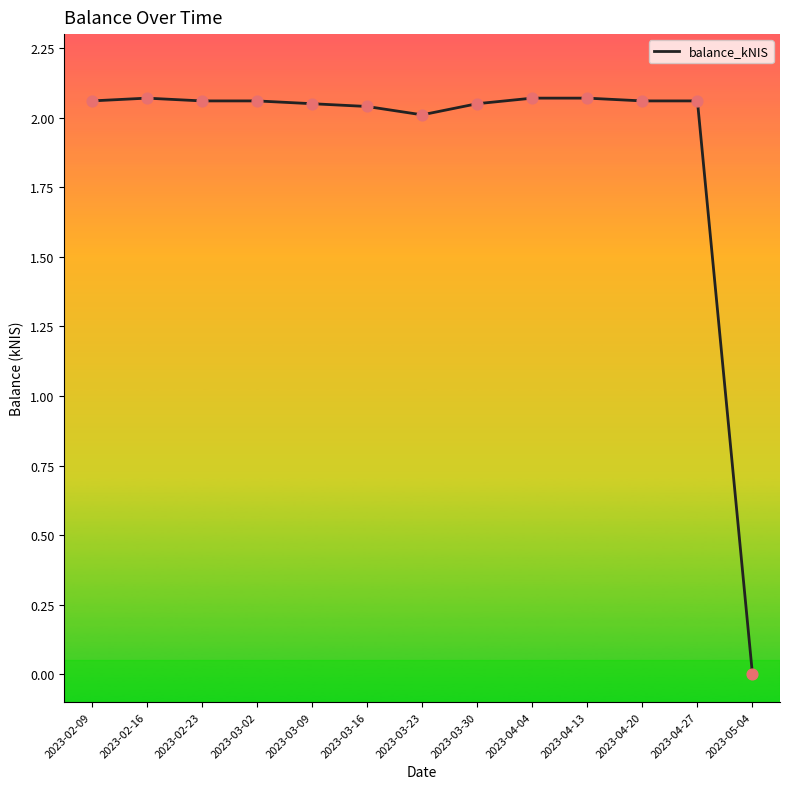

What is the ratio of the value at 2023-02-23 to the value at 2023-02-16?

1.0